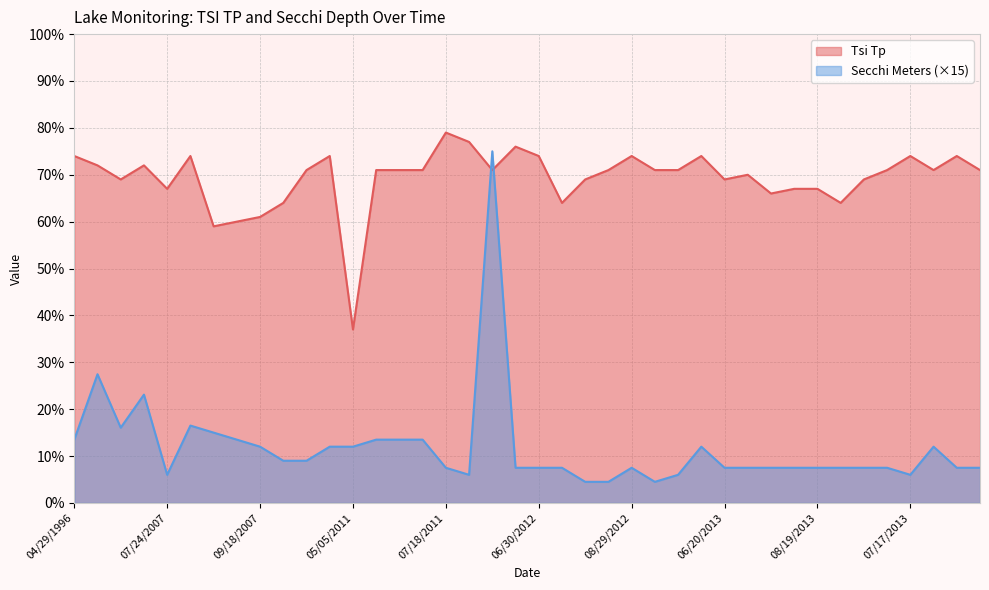

What is the label of the 6th point from the left?

08/07/2007